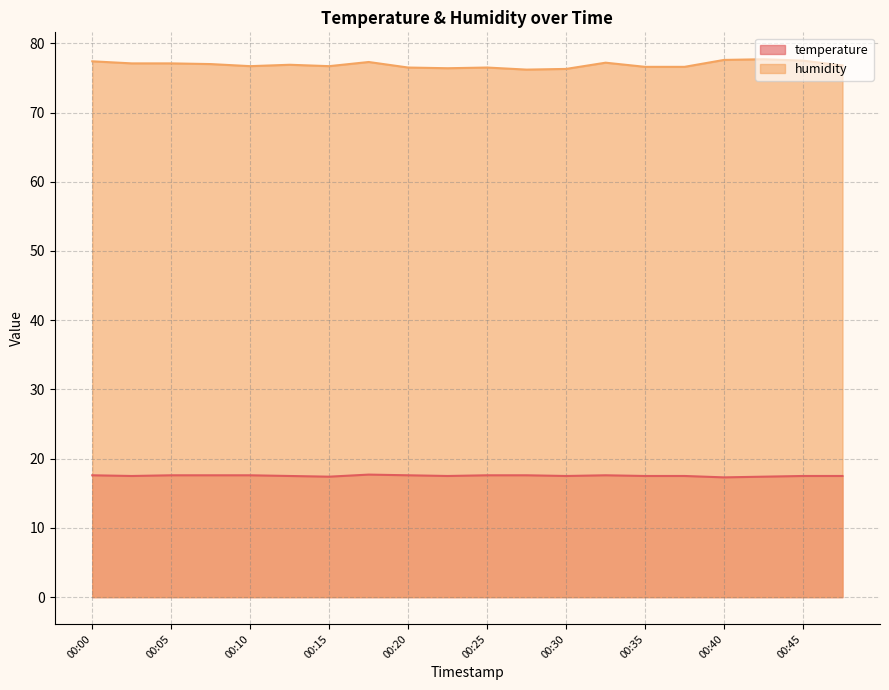

Read the temperature value at 00:17.

17.7